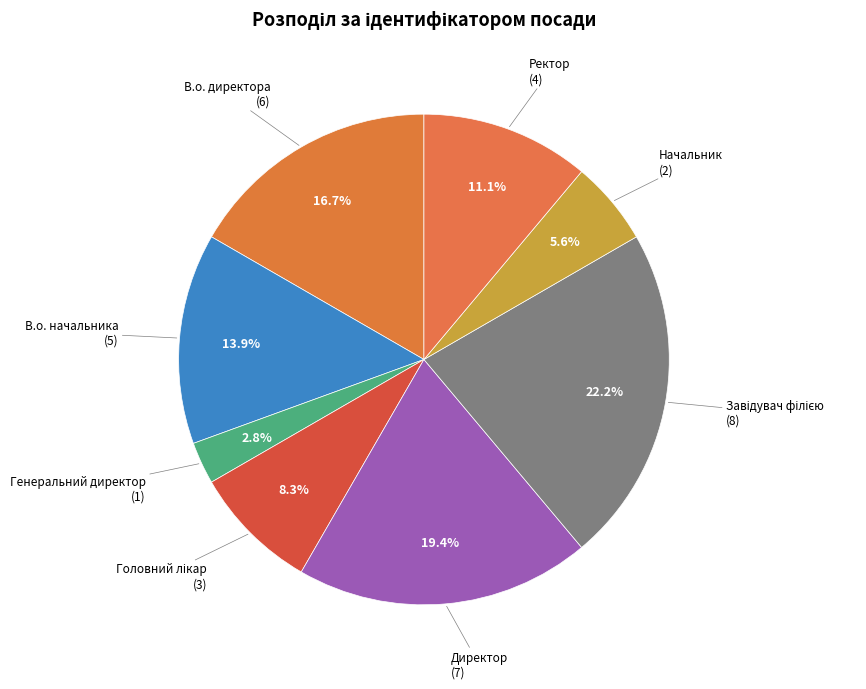

How many slices are in this pie chart?

8